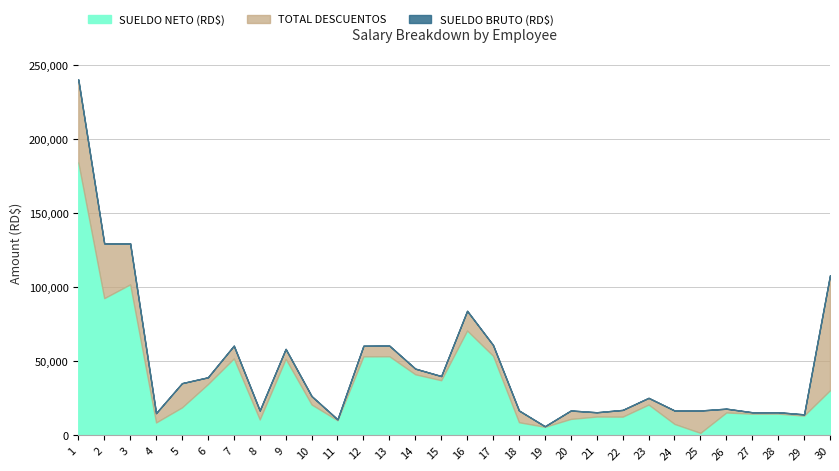

How many values in the SUELDO BRUTO (RD$) series are below 26496?

15